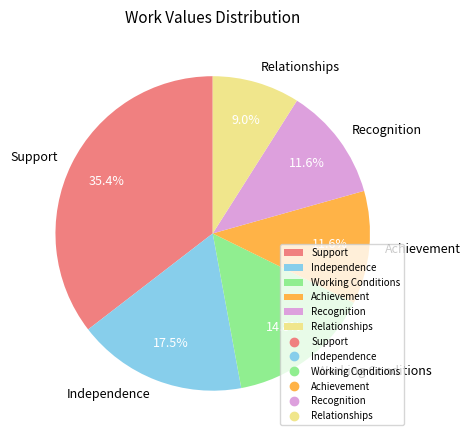

Which has a higher value, Relationships or Achievement?

Achievement